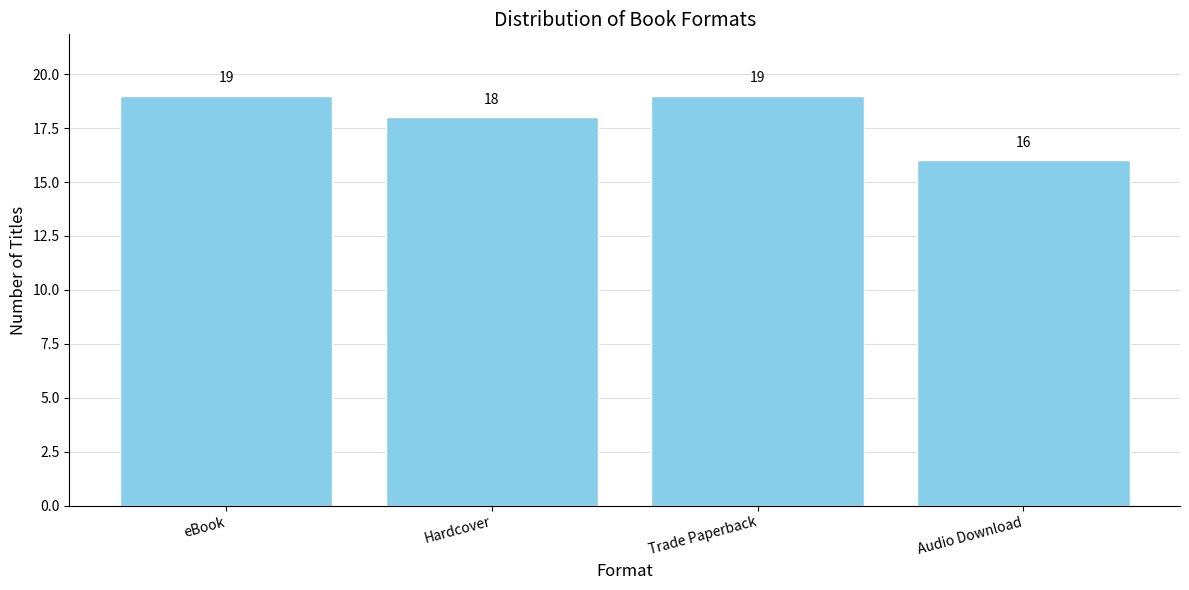

Does the chart contain any negative values?

No